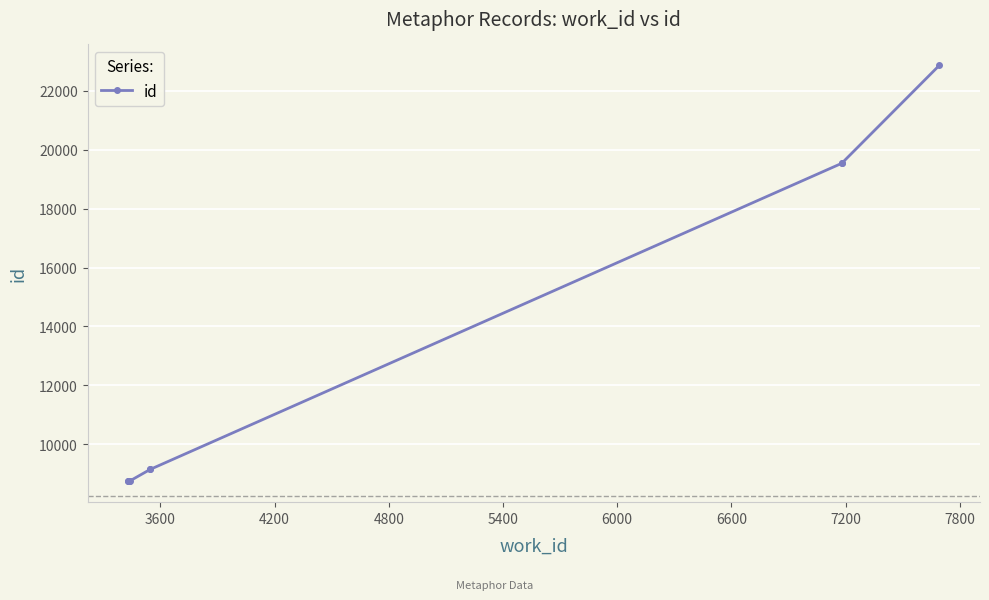

True or false: the data has more than 0 interior local peaks.

False